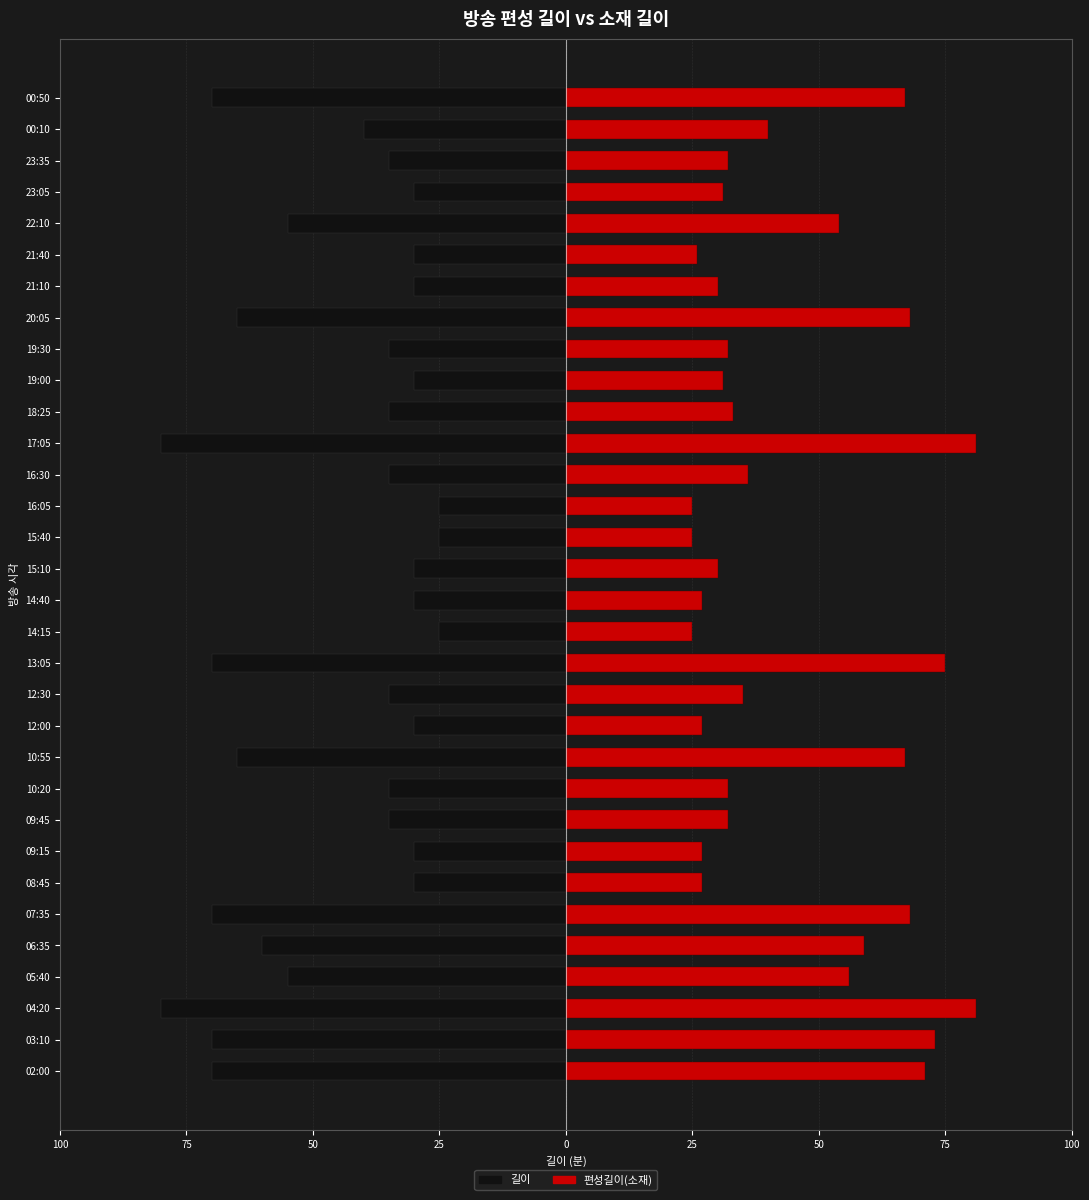

Which has a higher value, 06:35 or 21:40?

21:40